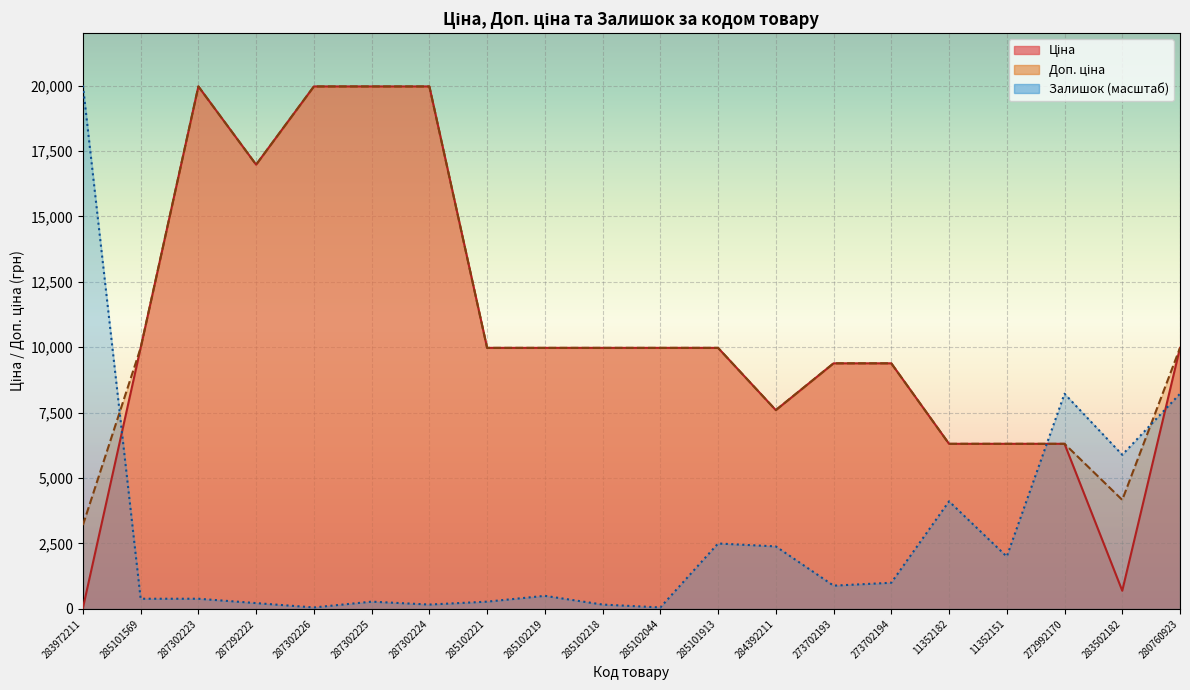

Where is the first local maximum for Ціна?

287302223